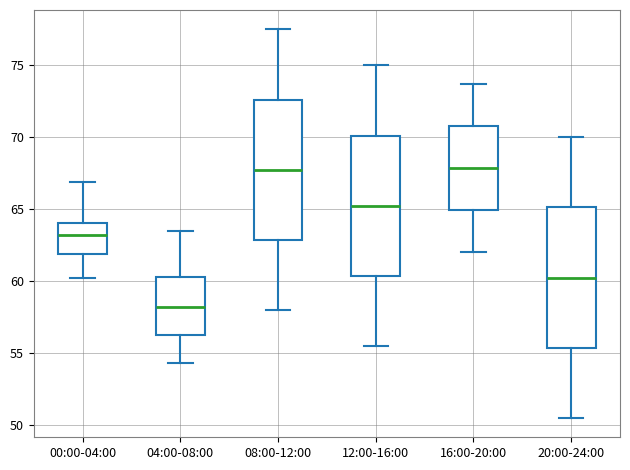

Reading left to right, read every box against the y-axis: the position of its median line, the range the box covers, and the ends of its whiskers. The values are not printed on the chart, so give them approximately, as read against the axis.

00:00-04:00: median 63.0, box 62.0 to 64.0, whiskers 60.0 to 67.0
04:00-08:00: median 58.0, box 56.5 to 60.5, whiskers 54.5 to 63.5
08:00-12:00: median 68.0, box 63.0 to 72.5, whiskers 58.0 to 77.5
12:00-16:00: median 65.5, box 60.5 to 70.0, whiskers 55.5 to 75.0
16:00-20:00: median 68.0, box 65.0 to 71.0, whiskers 62.0 to 73.5
20:00-24:00: median 60.5, box 55.5 to 65.0, whiskers 50.5 to 70.0